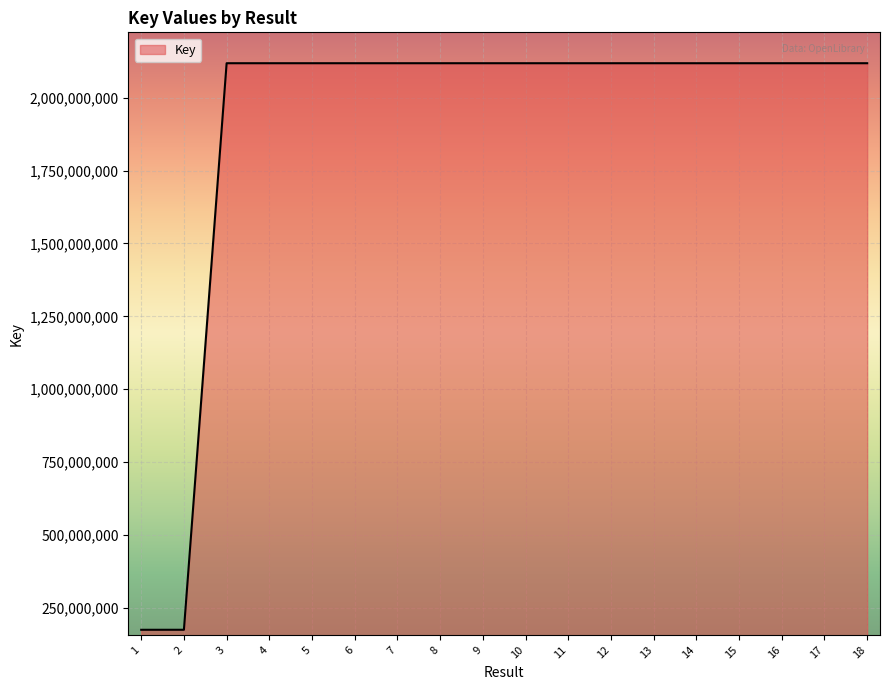

What is the change in value from 2 to 6?

+1942505700